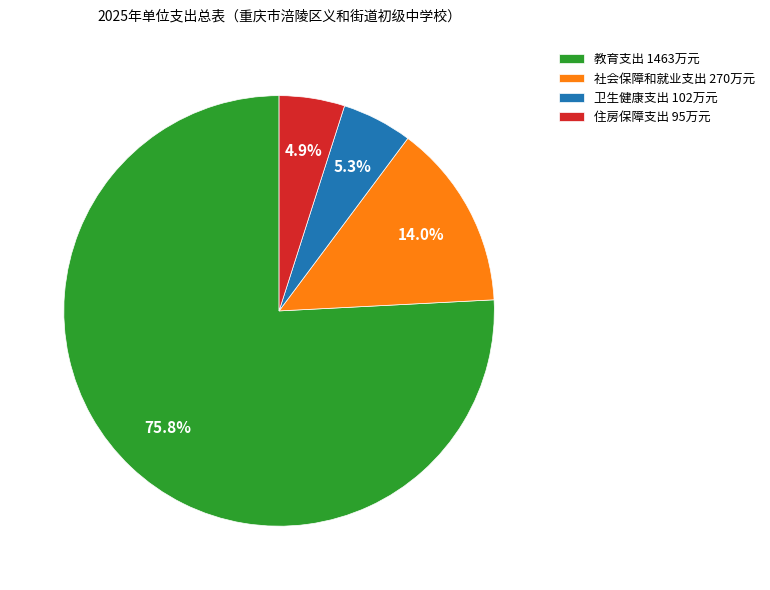

Which category has the biggest portion of the pie?

教育支出